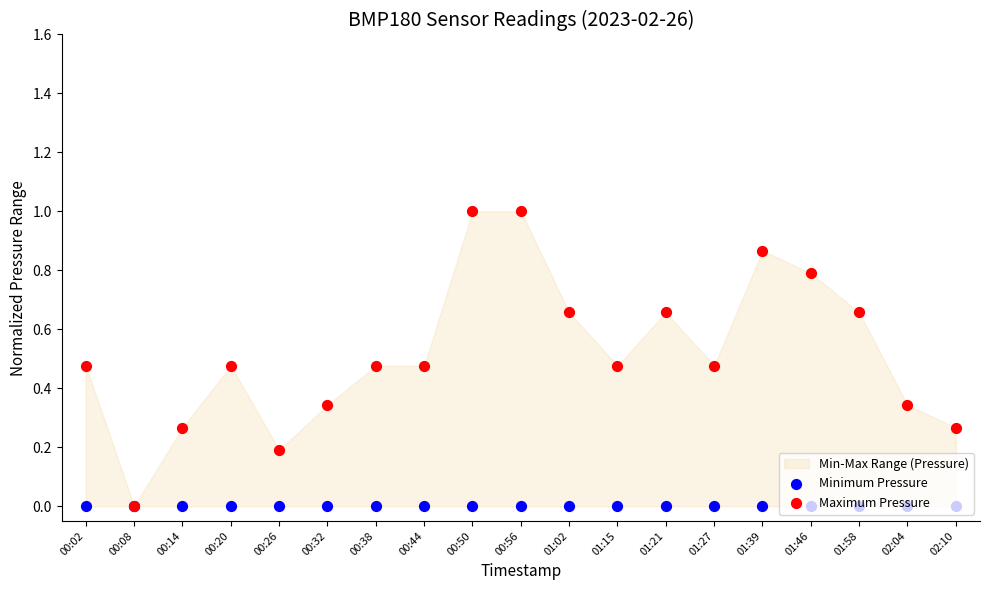

Which series has the largest total across all categories?

Maximum Pressure